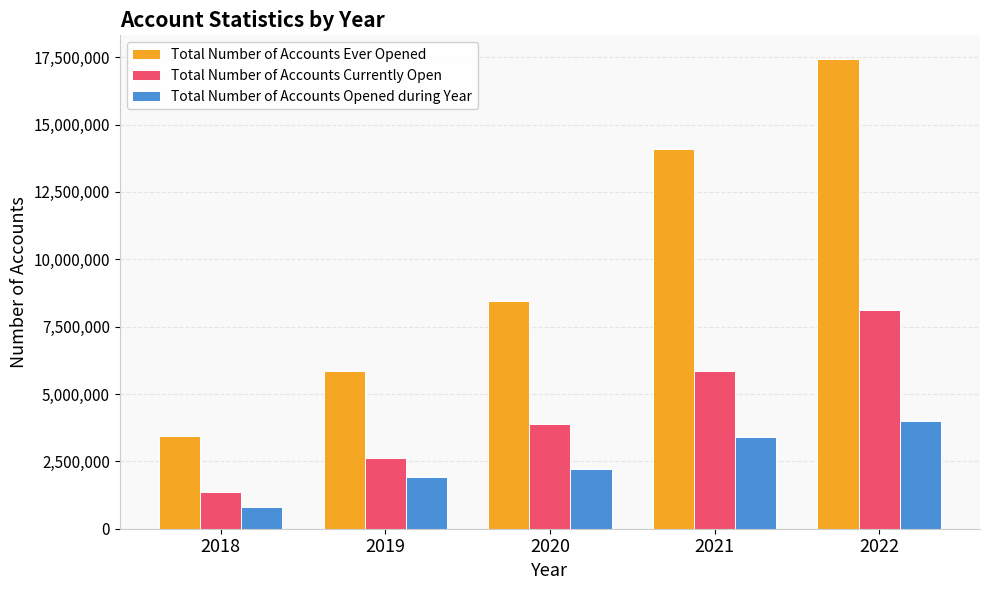

Which series has the largest total across all categories?

Total Number of Accounts Ever Opened